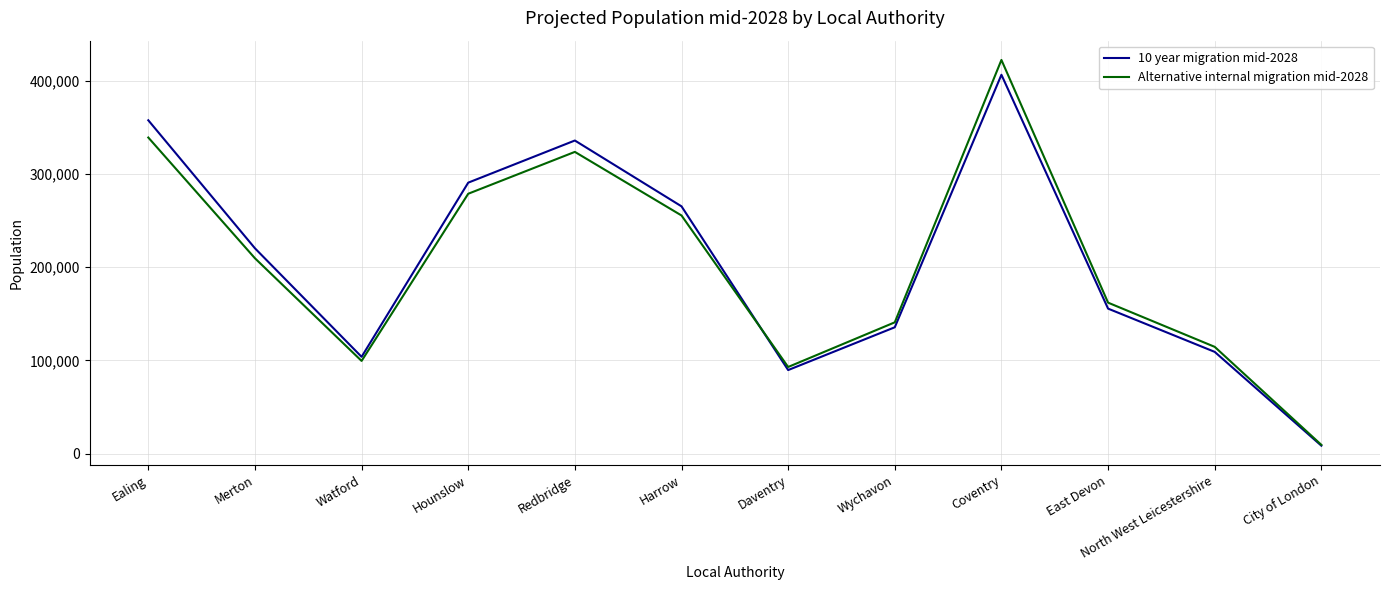

What is the difference between the highest and lowest values at Harrow?

9800